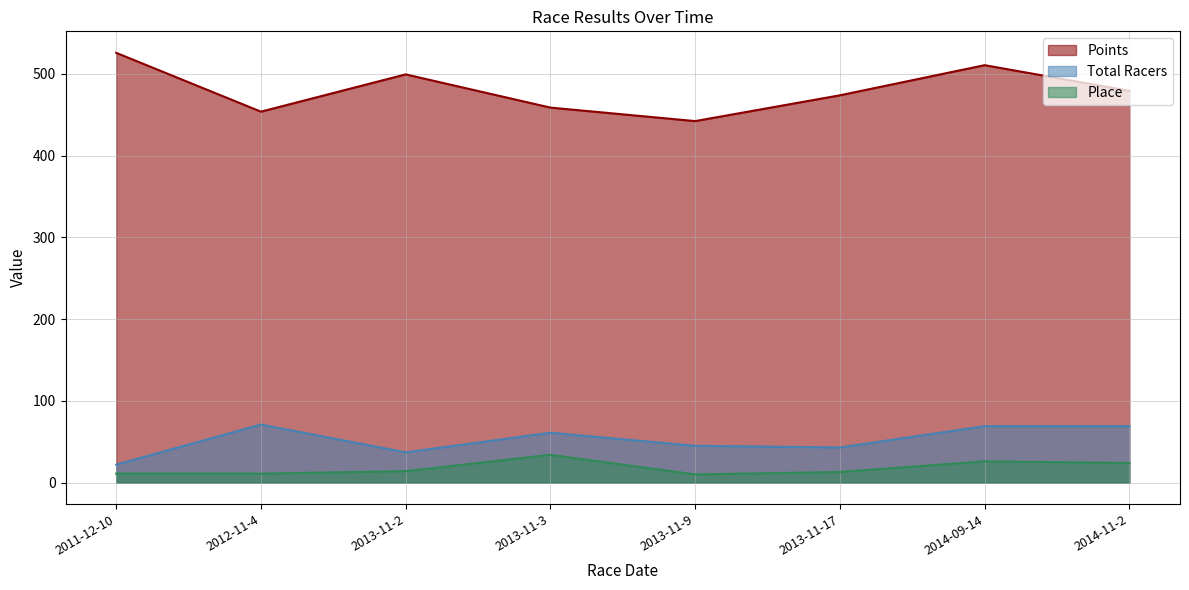

Where is Place nearest to the value 22?

2014-11-2